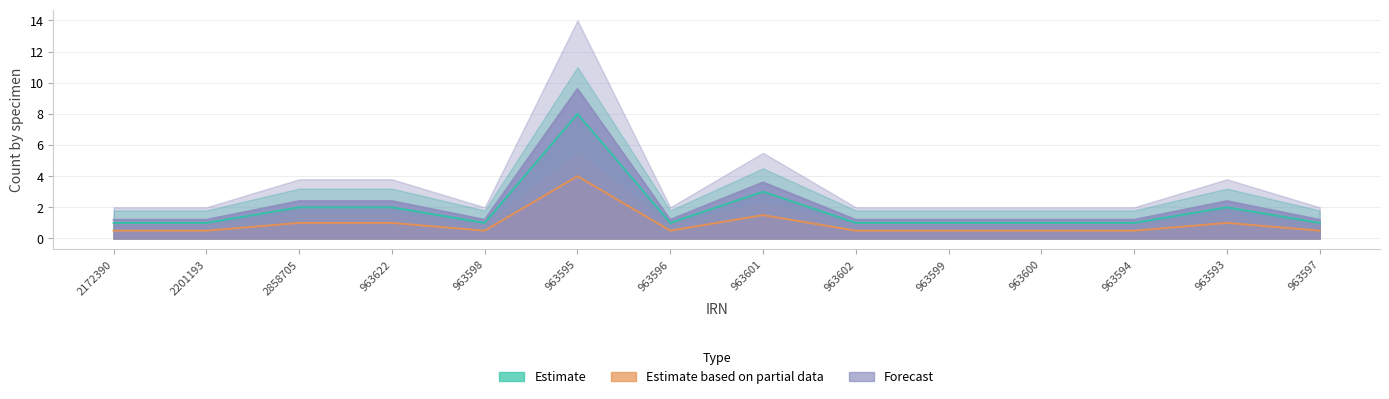

The value of Forecast at 963622 is 2.4. True or false?

True